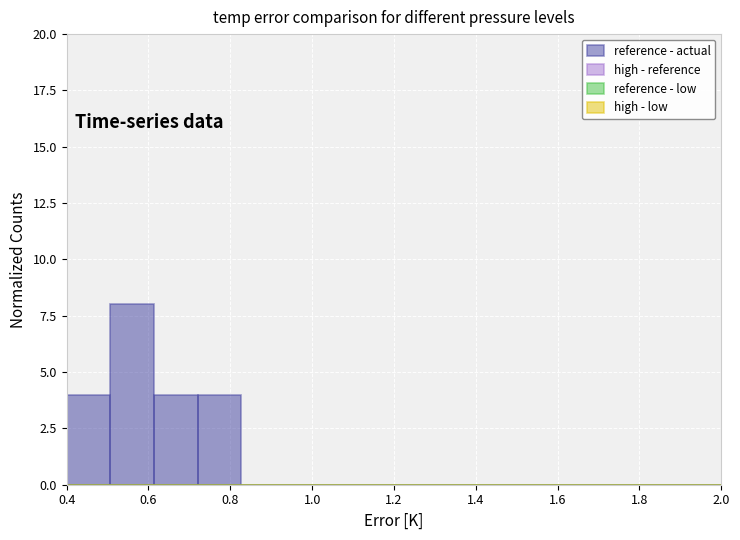

Reading left to right, transcribe this chart: for each bar, give the range it covers on the x-axis and its height. Neither the bar edges nor the heights are printed on the chart, so give them approximately, as read against the axes.

0.40 to 0.50: 4
0.50 to 0.62: 8
0.62 to 0.72: 4
0.72 to 0.82: 4
0.82 to 0.94: 0
0.94 to 1.04: 0
1.04 to 1.14: 0
1.14 to 1.26: 0
1.26 to 1.36: 0
1.36 to 1.46: 0
1.46 to 1.58: 0
1.58 to 1.68: 0
1.68 to 1.78: 0
1.78 to 1.90: 0
1.90 to 2.00: 0